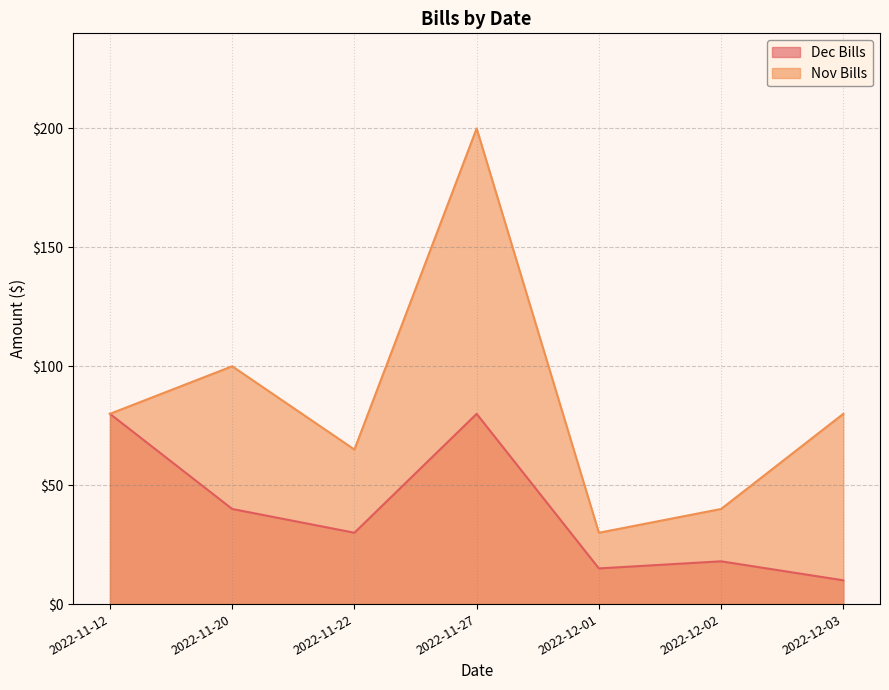

What is the value of the Nov Bills point at the 5th from the left?

30.0